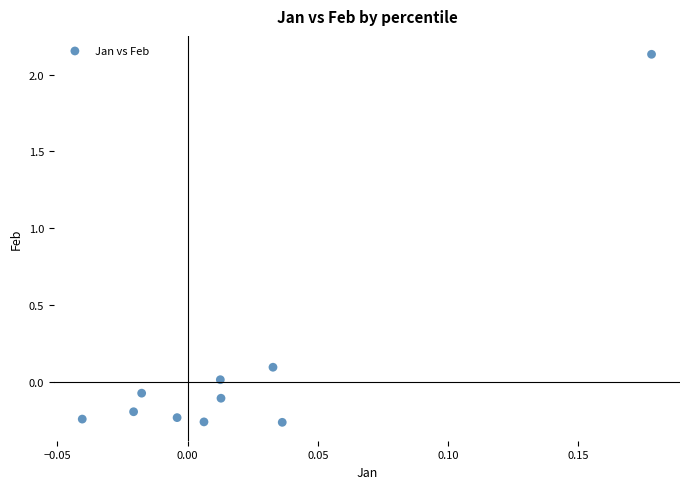

What is the range of Y values (max minus min)?

2.4